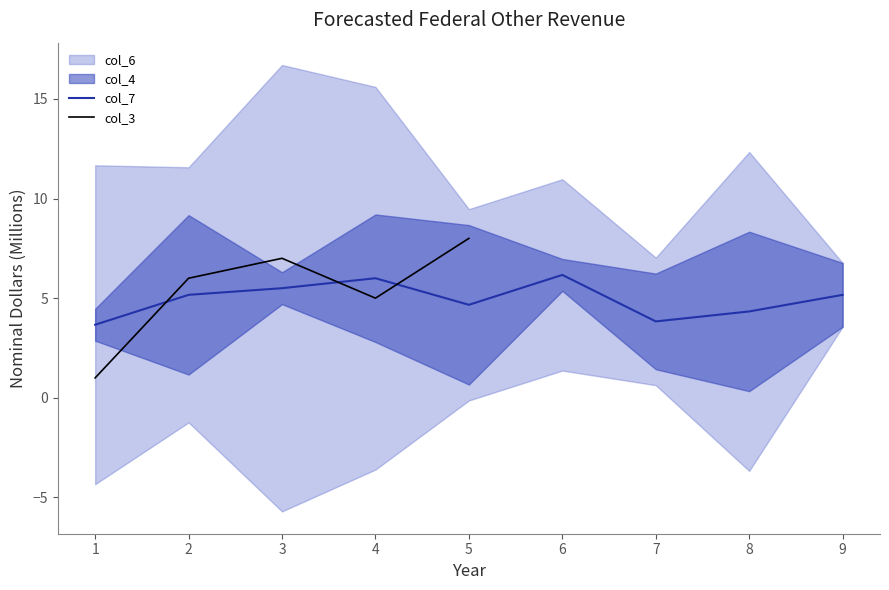

The col_6 series shows 9 at 5. True or false?

True